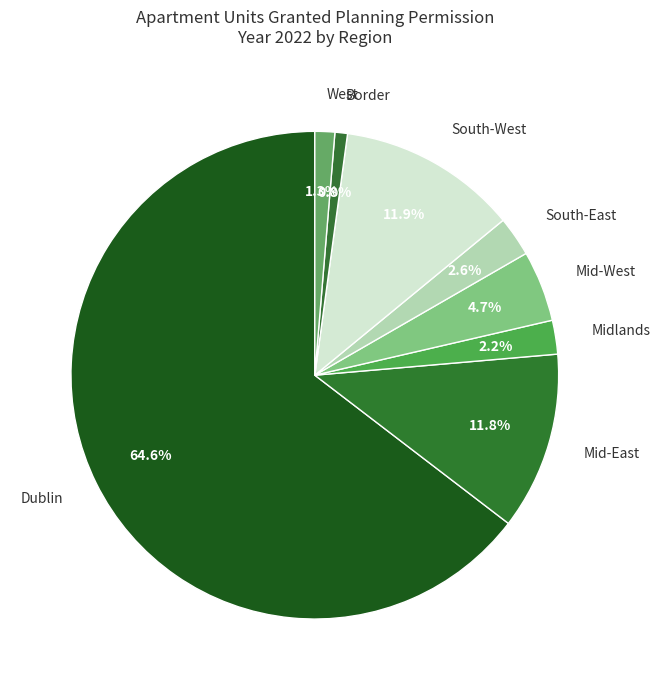

The Mid-West slice represents 5% of the pie. True or false?

True